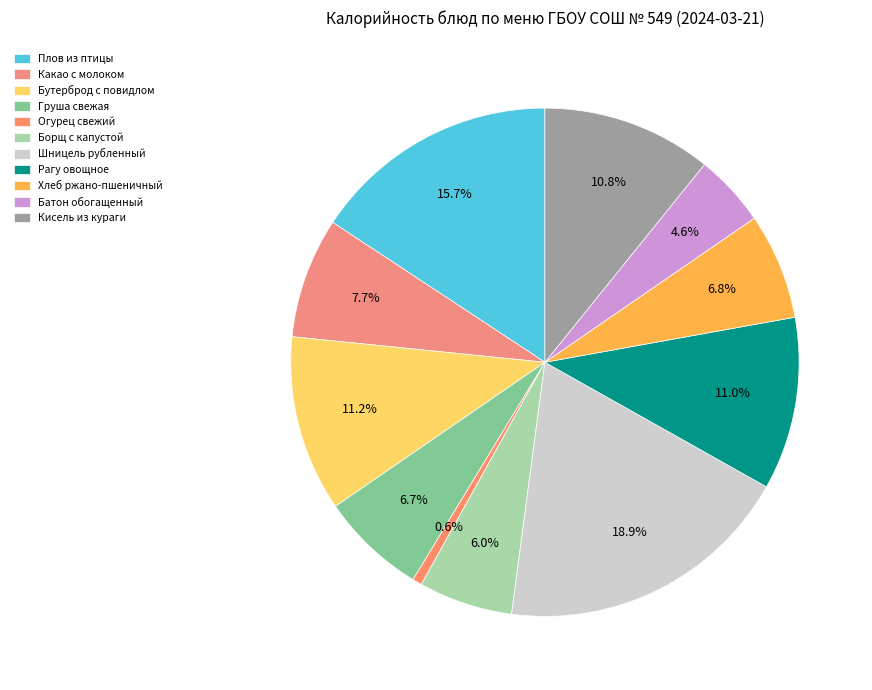

How many slices are in this pie chart?

11